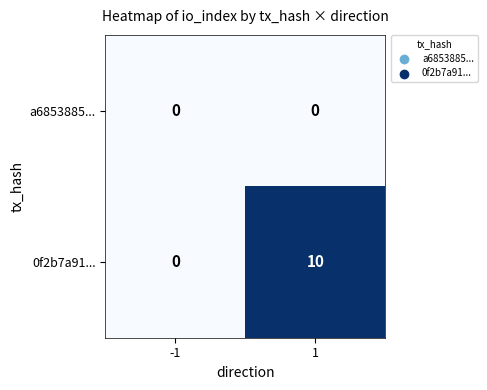

At which category is the sum across all series the highest?

1